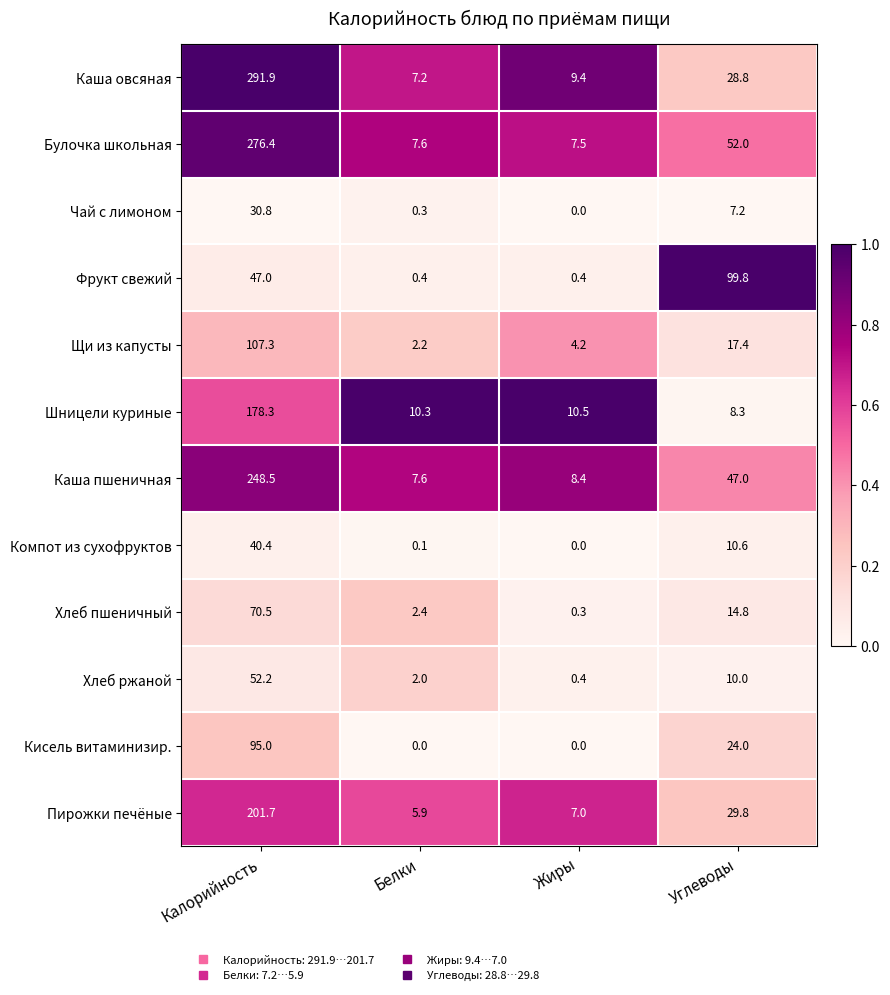

What is the spread (max minus min) of values at Углеводы?

92.6